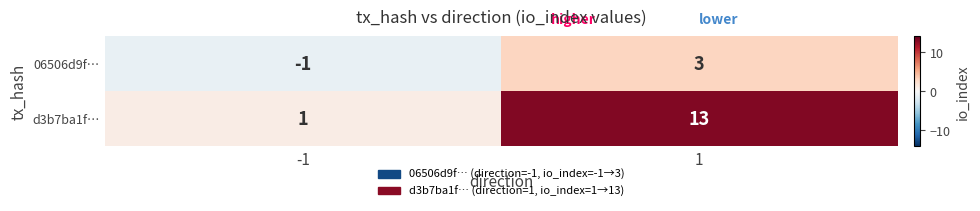

What is the total value across all series at 1?

16